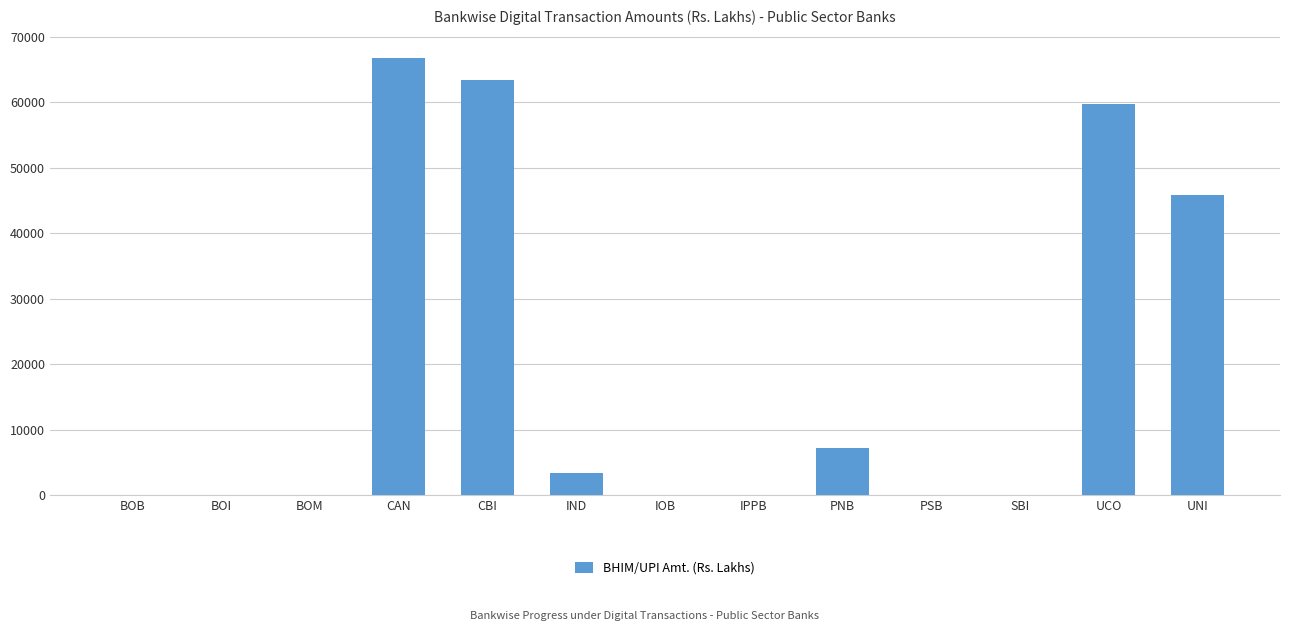

Does the chart contain stacked bars?

No